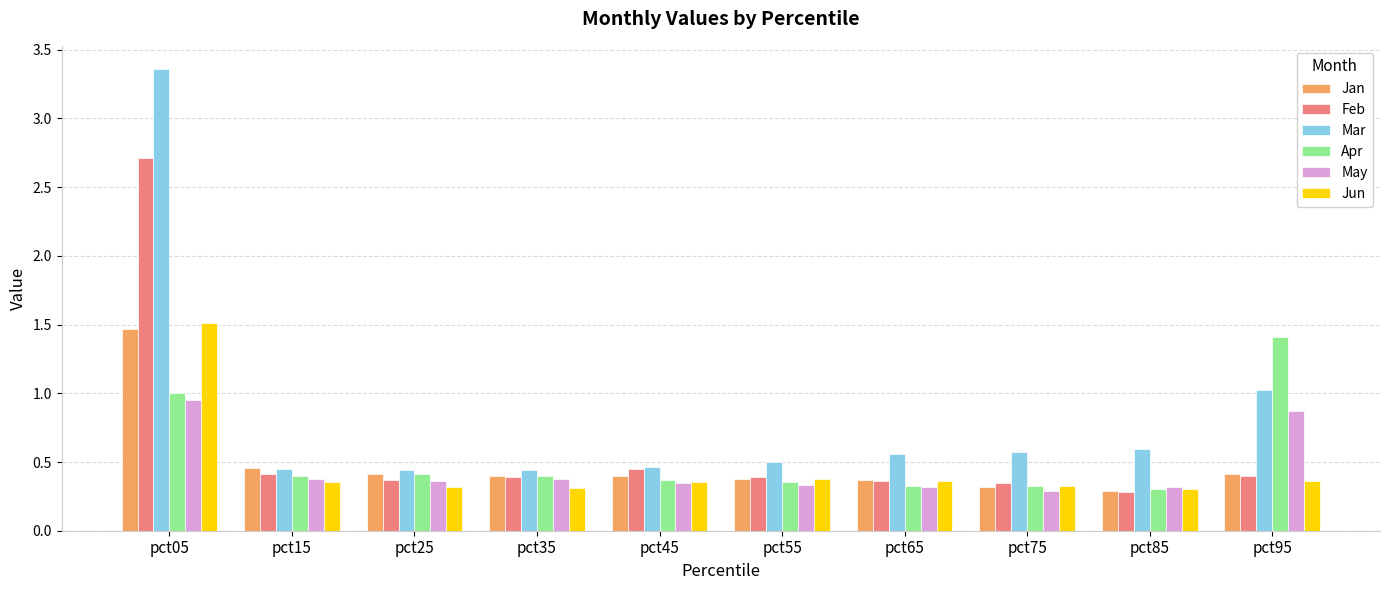

The value of Apr at pct35 is 0.4. True or false?

True